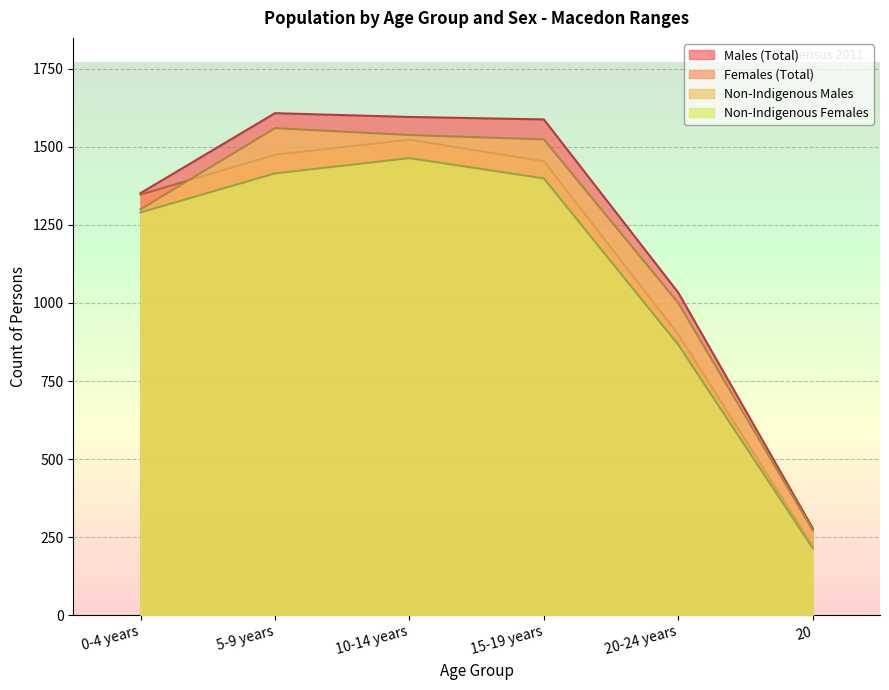

Which series has the largest range (max minus min)?

Males (Total)